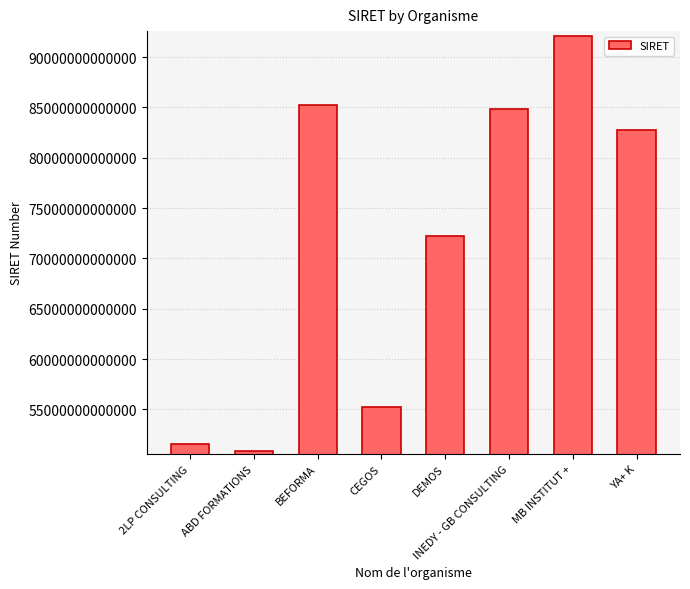

At which category does the chart reach its peak across all series?

MB INSTITUT +